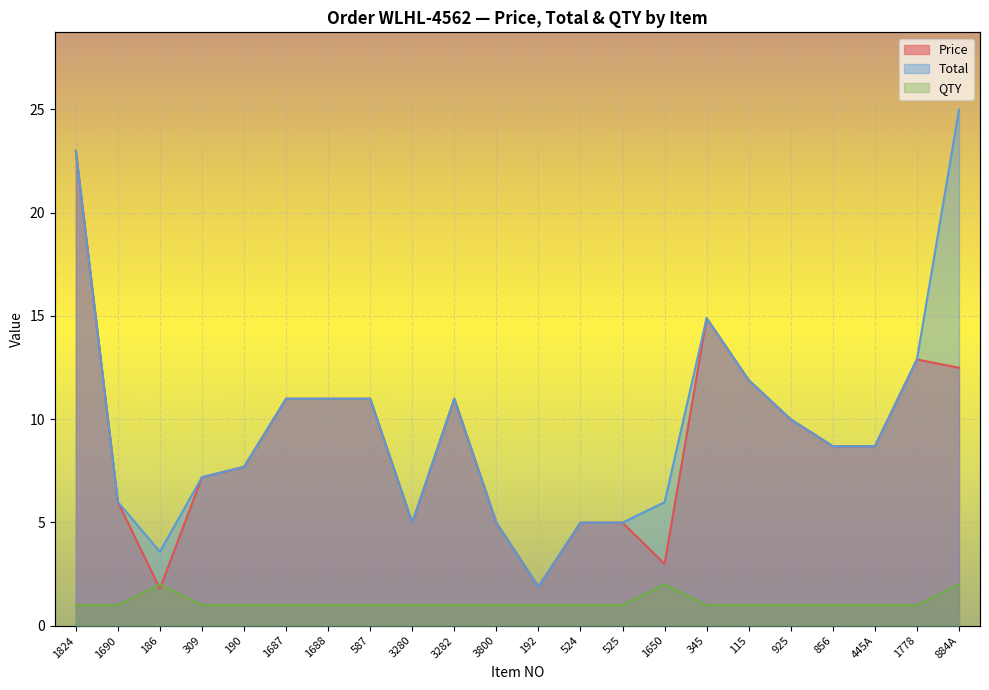

Reading left to right, extract all data points from this chart.

Price: 23.0	6.0	1.8	7.2	7.7	11.0	11.0	11.0	5.0	11.0	5.0	1.9	5.0	5.0	3.0	14.9	11.9	10.0	8.7	8.7	12.9	12.5
Total: 23.0	6.0	3.6	7.2	7.7	11.0	11.0	11.0	5.0	11.0	5.0	1.9	5.0	5.0	6.0	14.9	11.9	10.0	8.7	8.7	12.9	25.0
QTY: 1.0	1.0	2.0	1.0	1.0	1.0	1.0	1.0	1.0	1.0	1.0	1.0	1.0	1.0	2.0	1.0	1.0	1.0	1.0	1.0	1.0	2.0